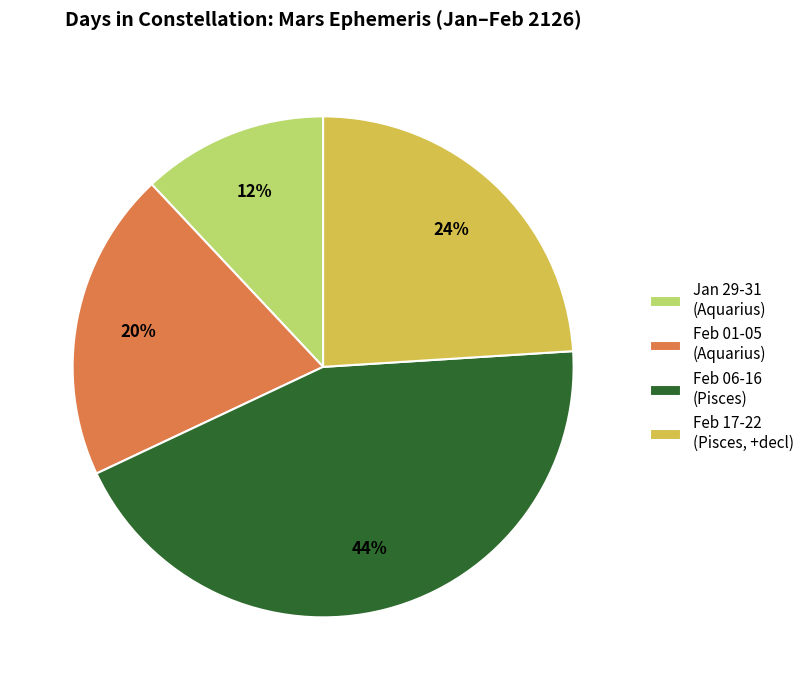

Rank the categories by value from lowest to highest.

Jan 29-31 (Aquarius), Feb 01-05 (Aquarius), Feb 17-22 (Pisces, +decl), Feb 06-16 (Pisces)